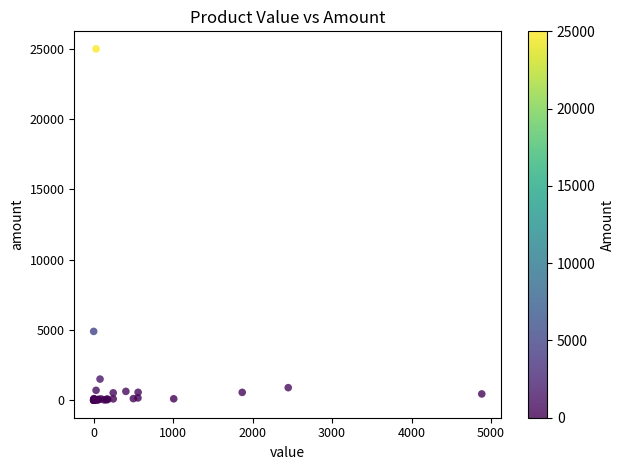

What Y value in the scatter plot is closest to 12500?

4894